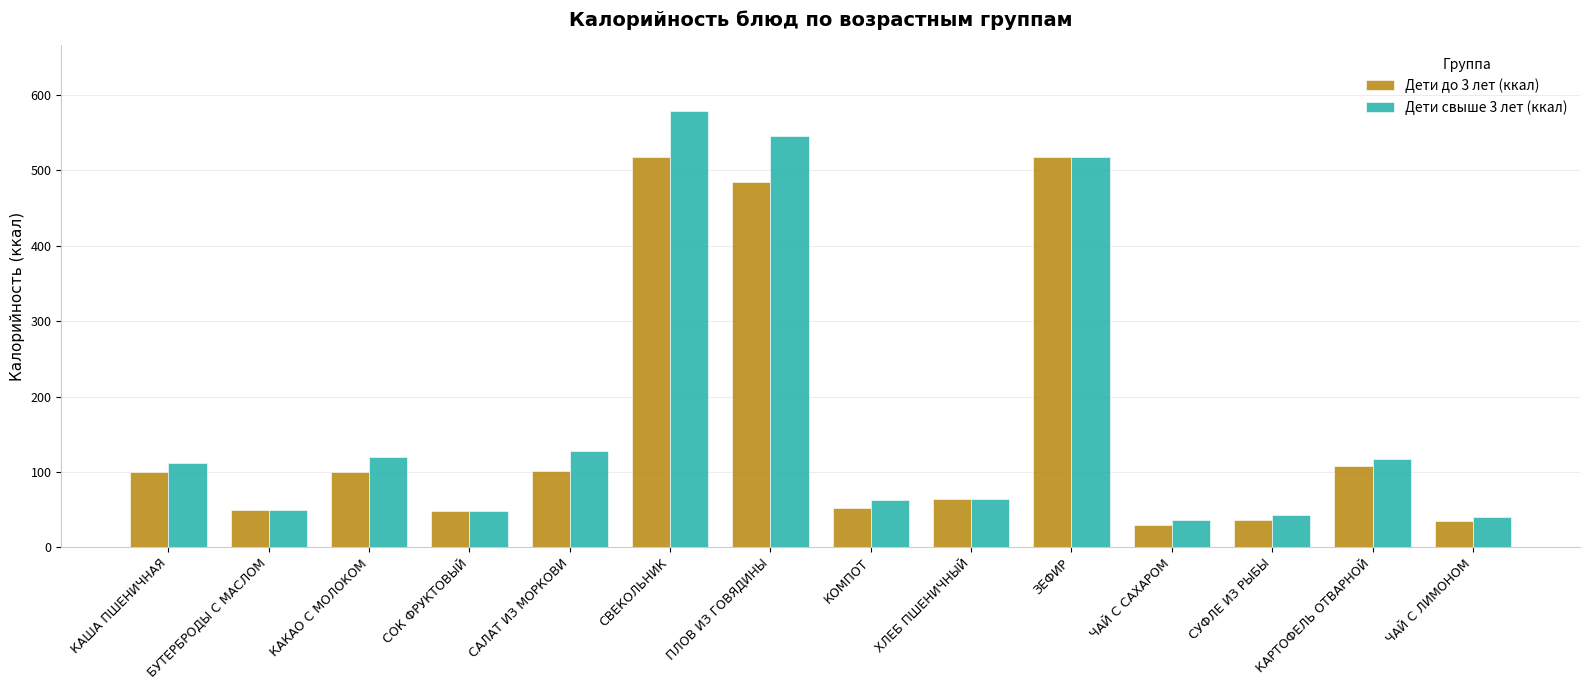

What is the maximum value for Дети до 3 лет (ккал)?

518.5